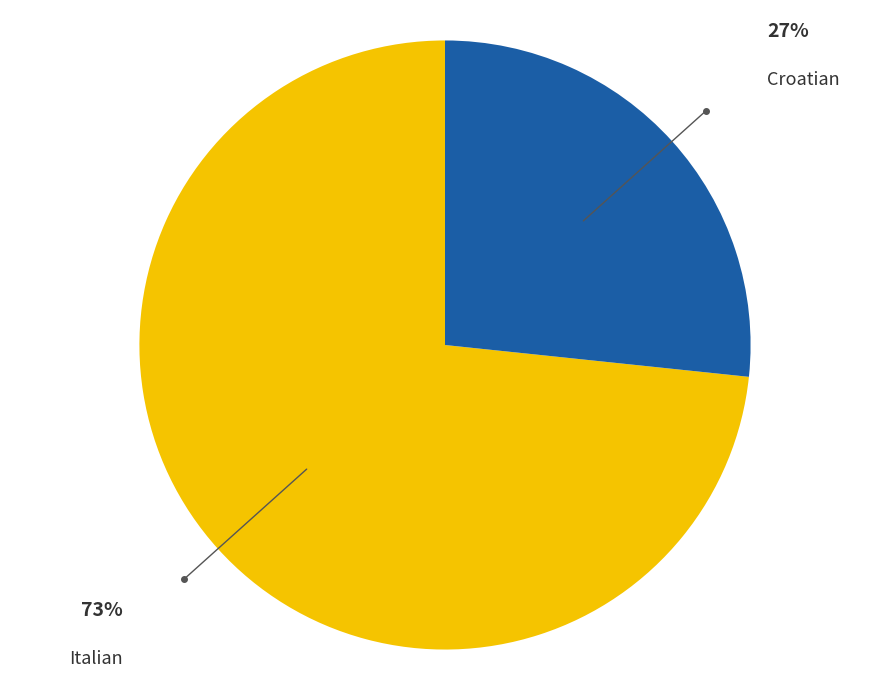

Approximately how many times larger is the value at Croatian compared to Italian?

0.4